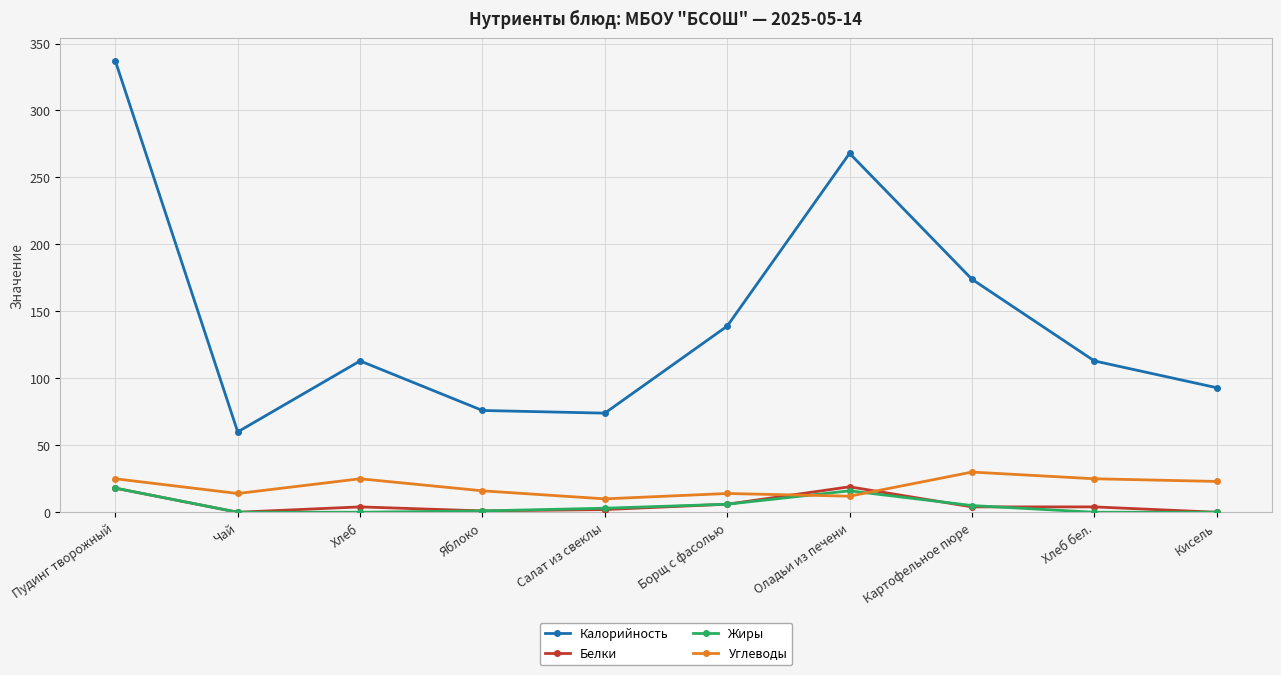

At how many categories does at least one series exceed 288?

1